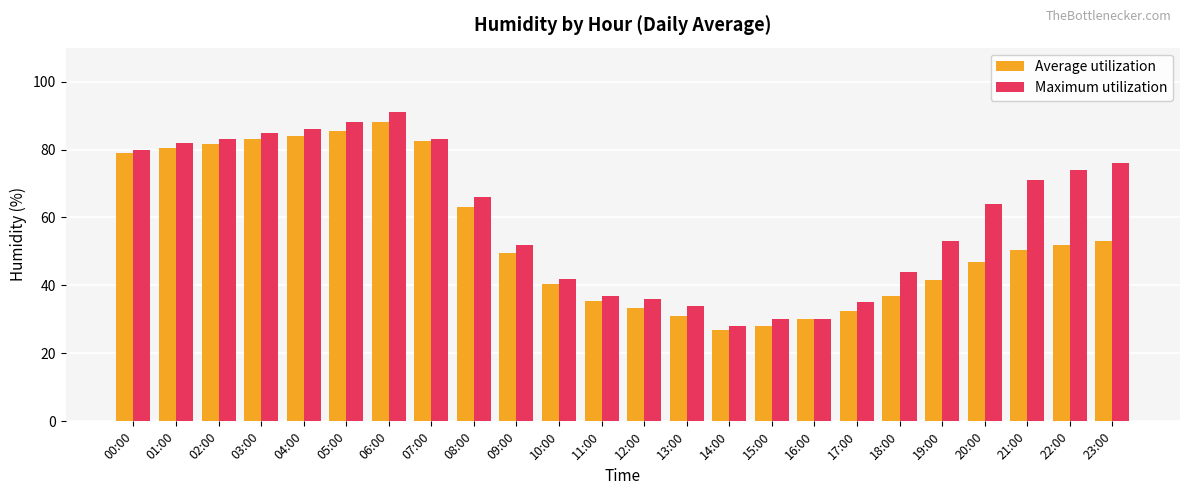

The value of Average utilization at 08:00 is 36.6. True or false?

False